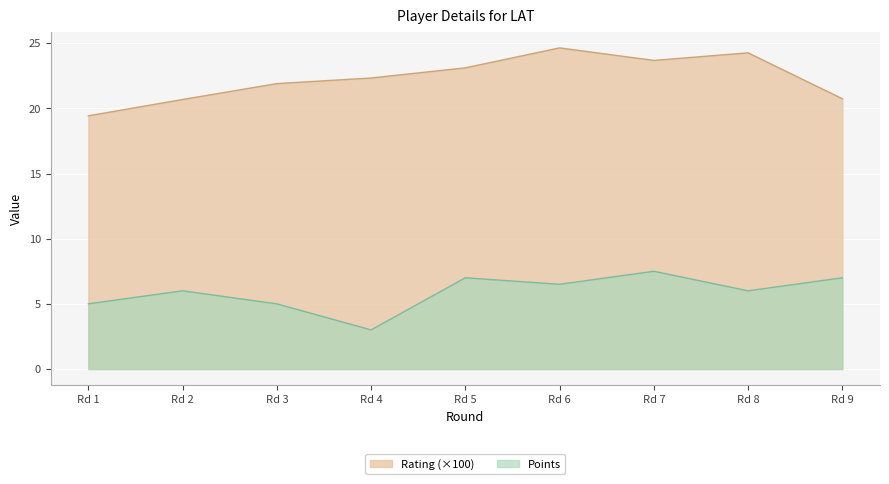

What is the difference between the highest and lowest values at Rd 5?

16.1